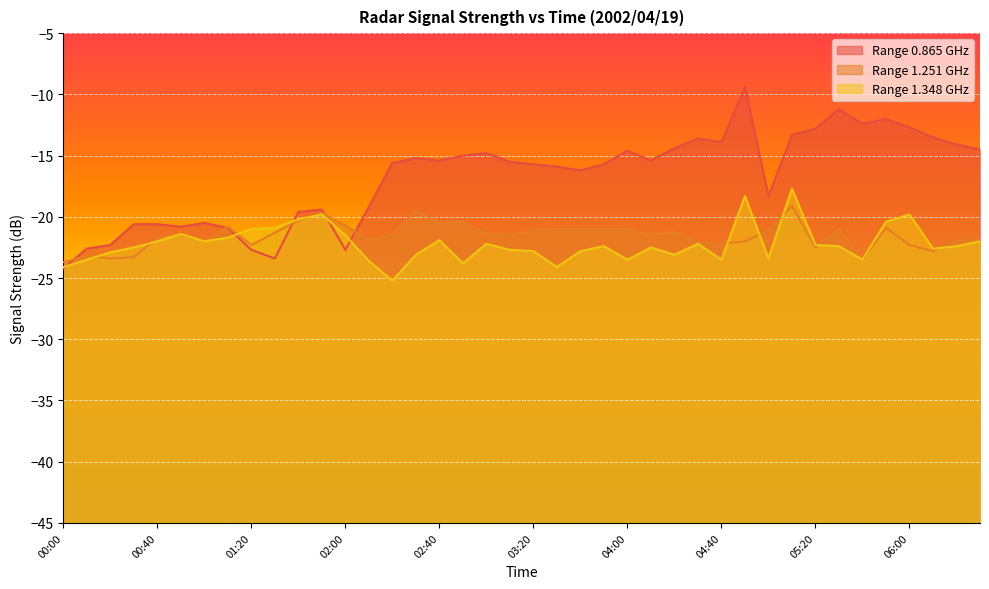

True or false: 0.865 has more than 2 interior local peaks.

True